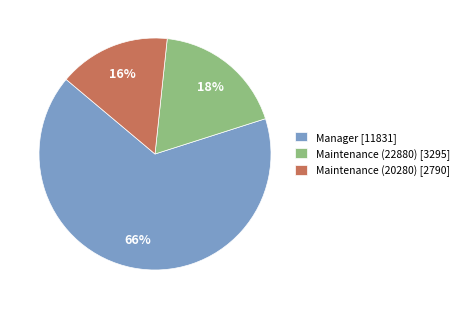

Rank the categories by value from highest to lowest.

Manager [11831], Maintenance (22880) [3295], Maintenance (20280) [2790]